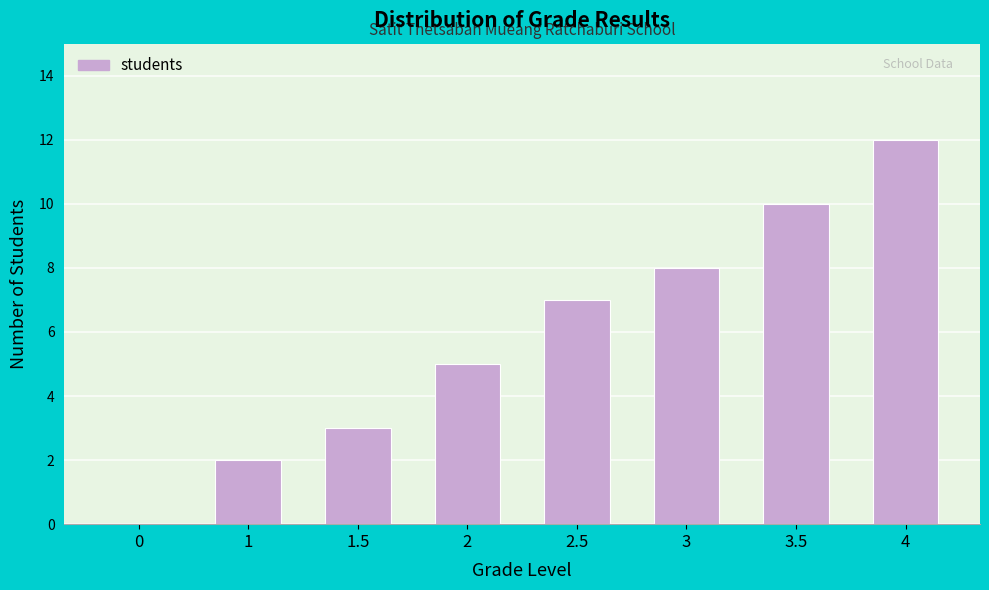

Reading left to right, transcribe all the data shown in this chart.

0=0	1=2	1.5=3	2=5	2.5=7	3=8	3.5=10	4=12